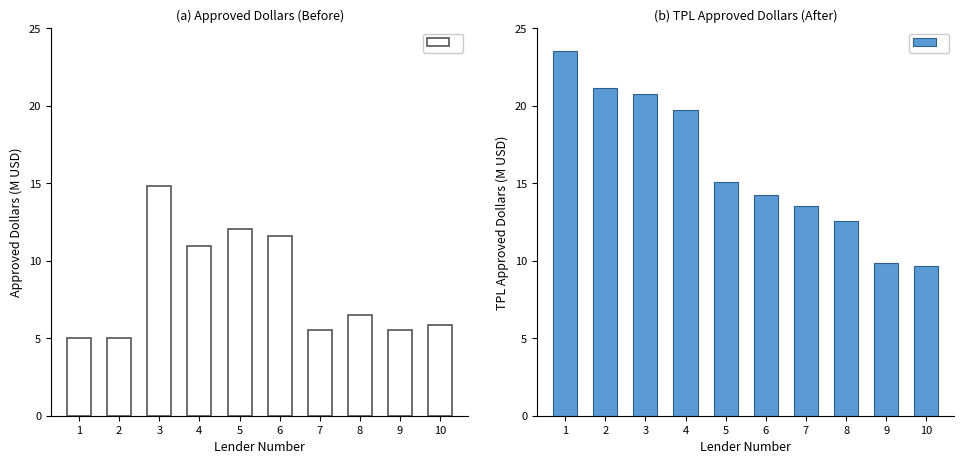

Which series has the largest range (max minus min)?

TPLApprovedDollars (After)